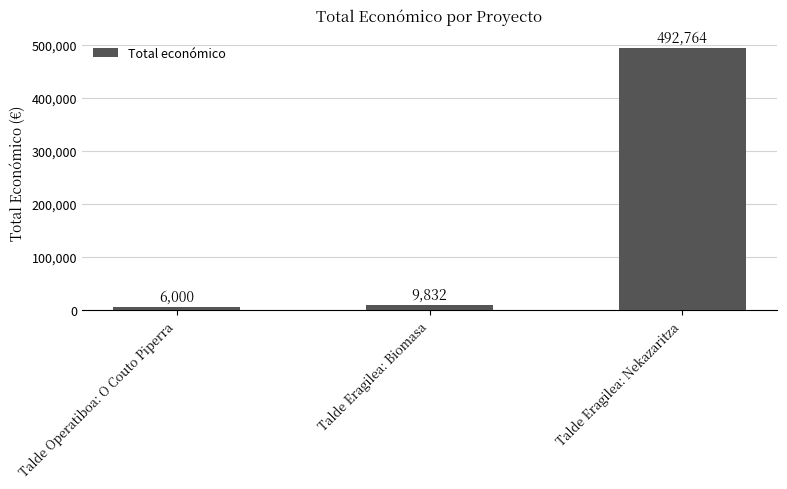

What is the average value?

169532